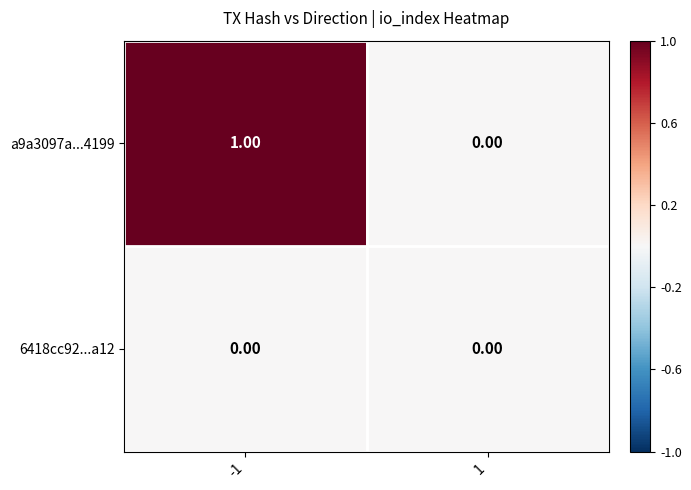

Between -1 and 1, which series saw the biggest shift?

a9a3097a...4199